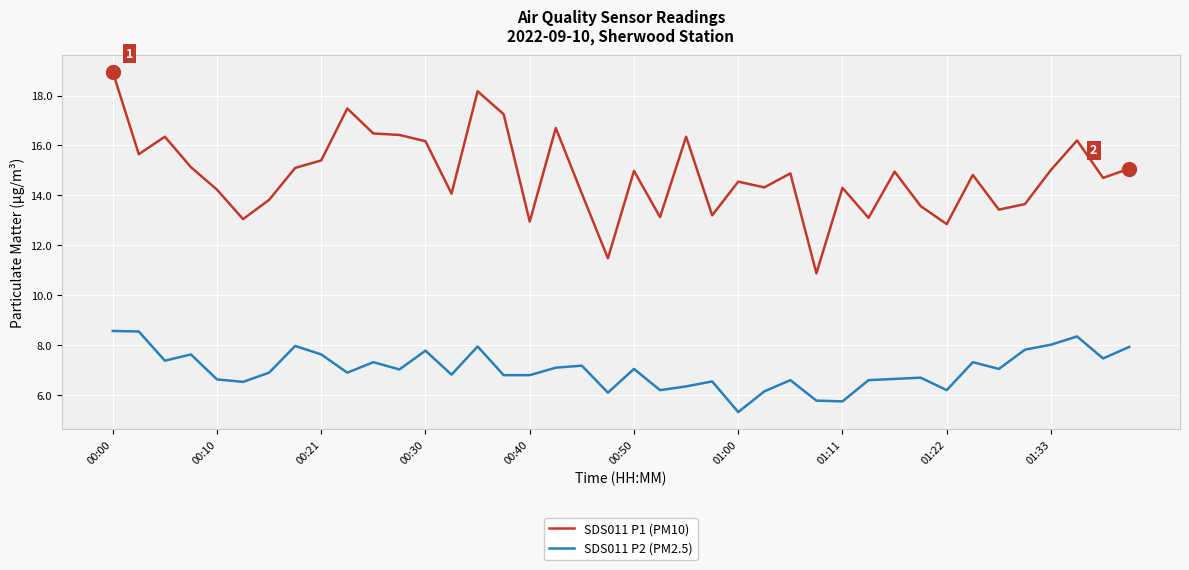

Which series has the largest total across all categories?

SDS011 P1 (PM10)